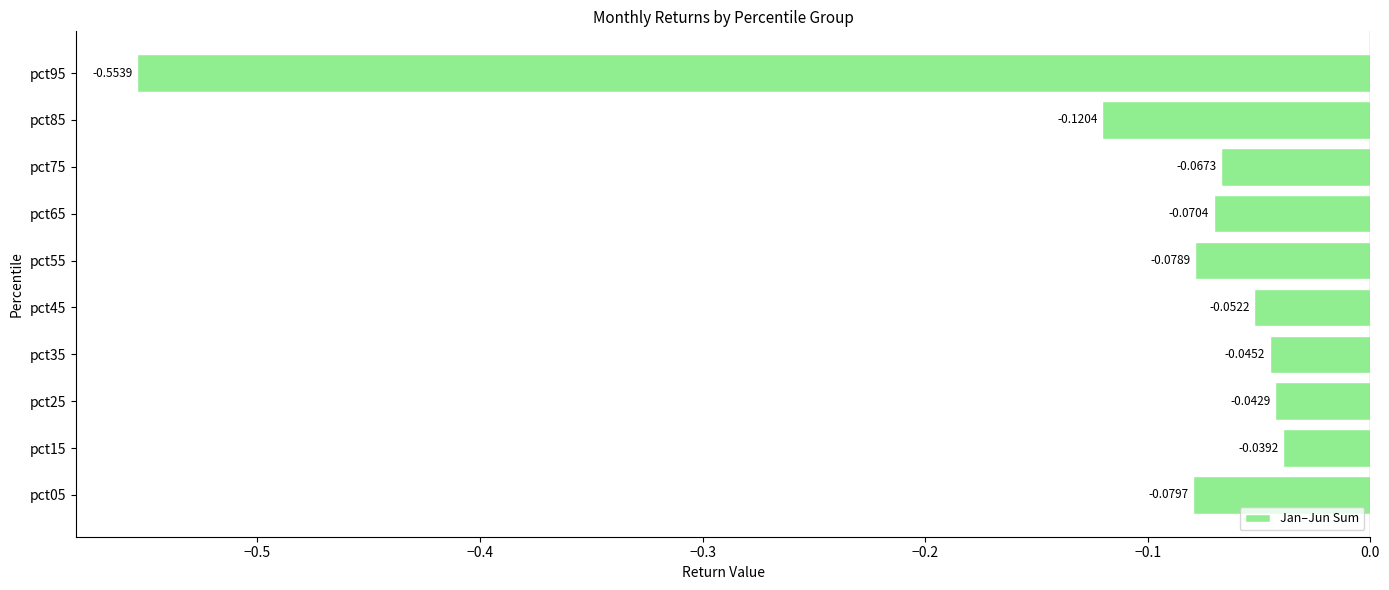

What is the difference between the maximum and minimum values?

0.5